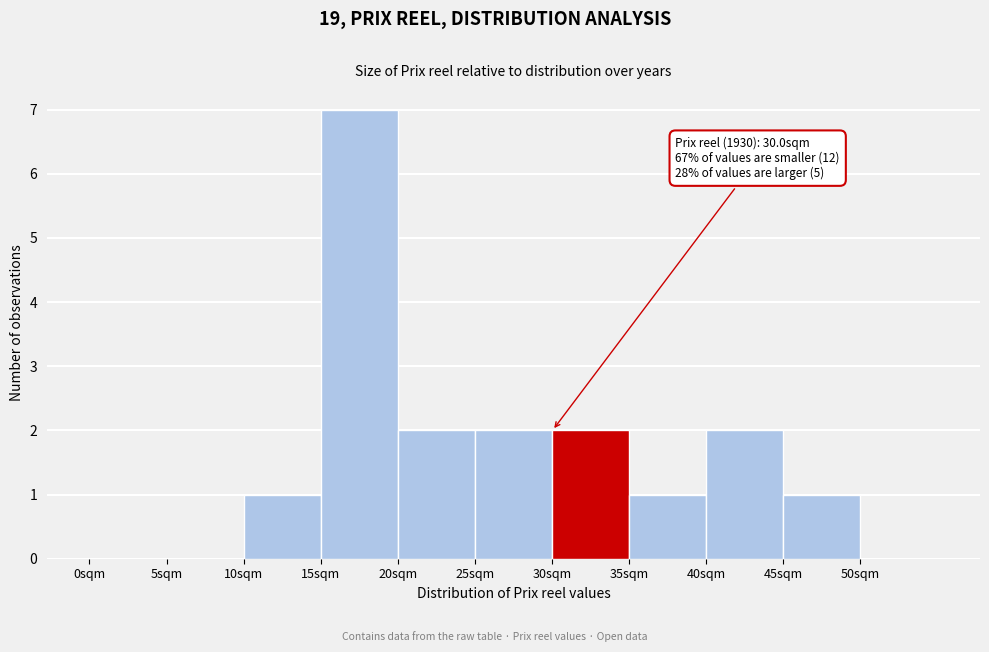

Over which range of the x-axis is the bar tallest?

15 to 20